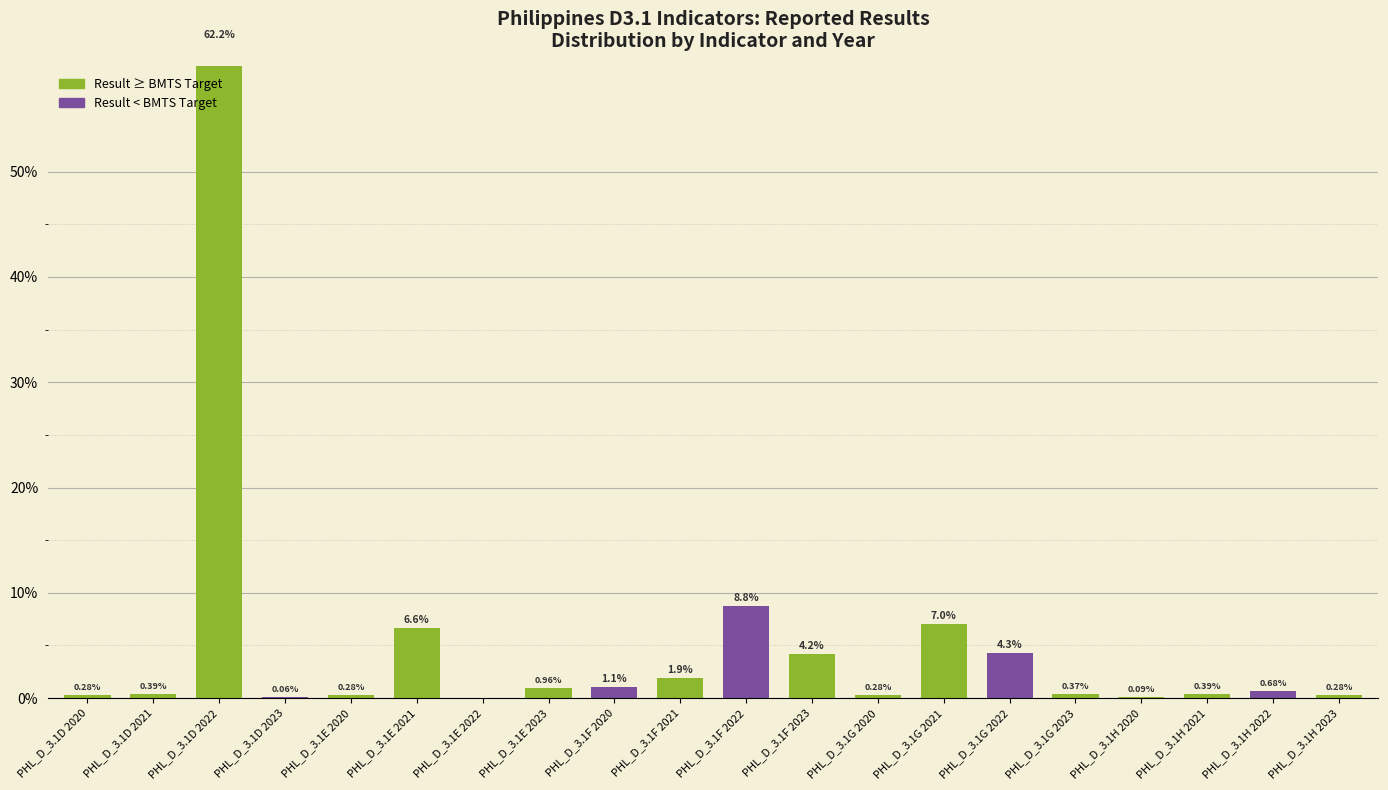

At which label is the value closest to 31?

PHL_D_3.1F 2022